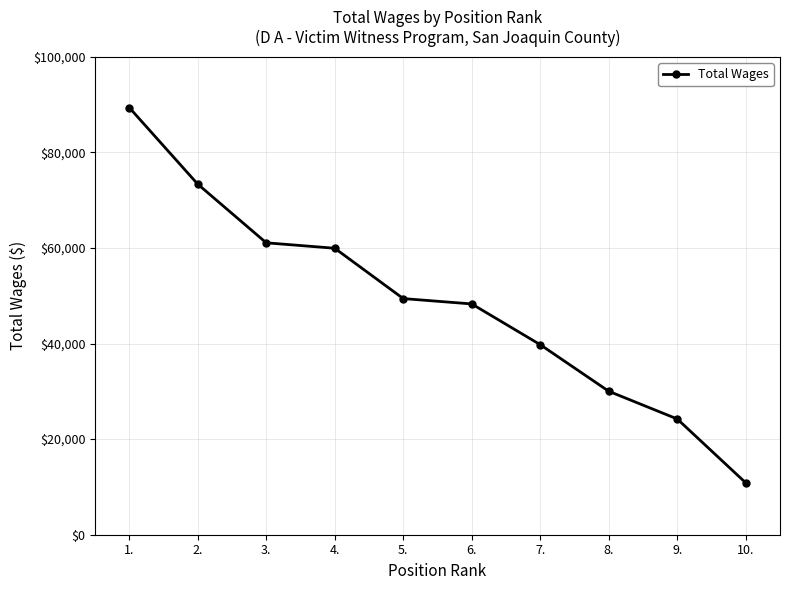

Read the value at 8., to the nearest 10.

30020